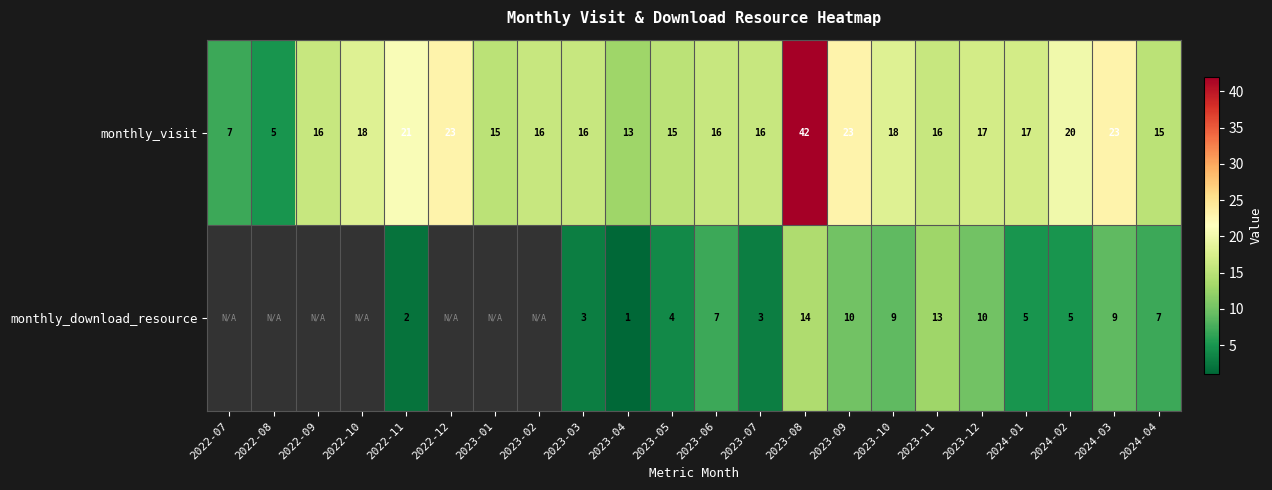

What is the total value across all series at 2023-10?

27